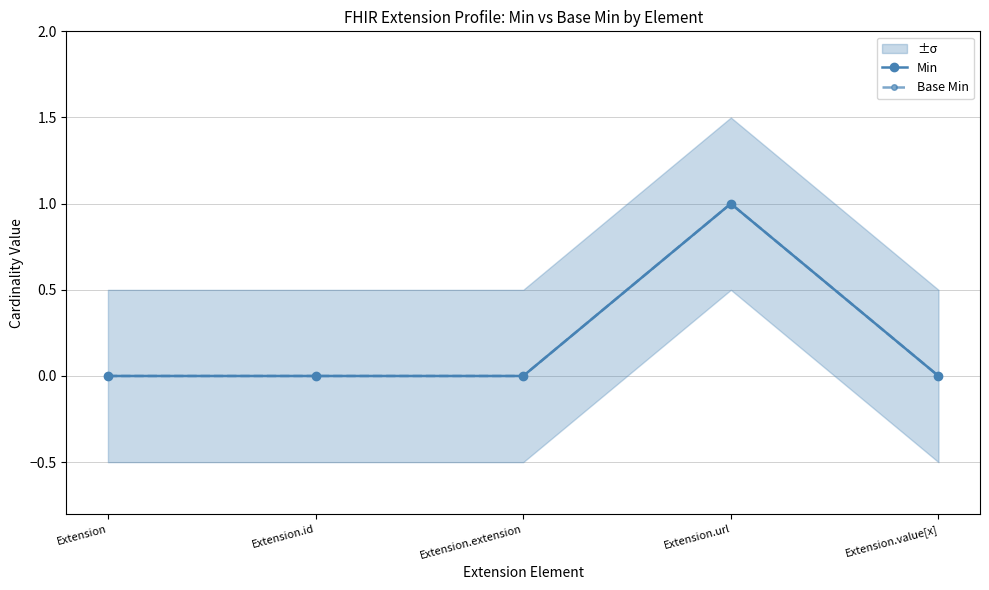

What is the label of the 3rd point from the right?

Extension.extension